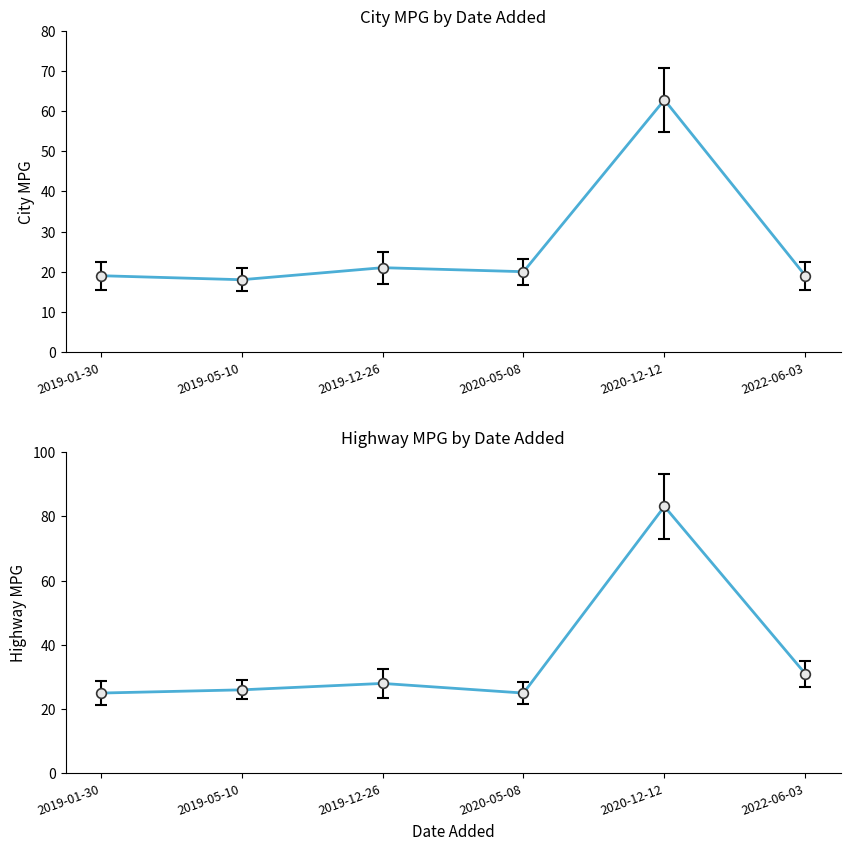

True or false: Highway MPG has a value of 31.0 at 2022-06-03.

True